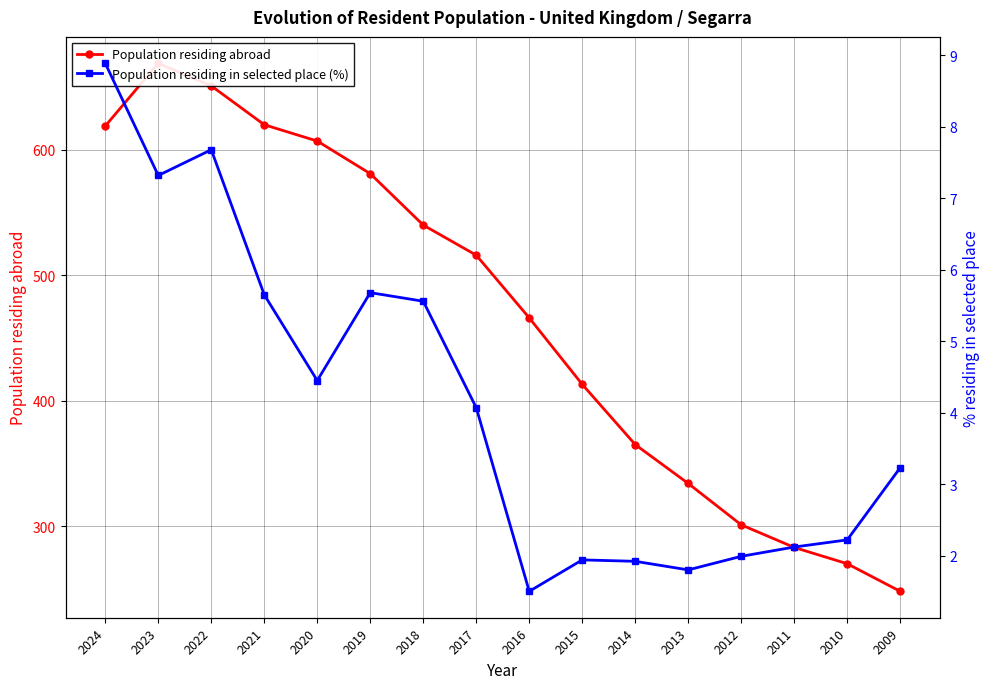

What is the total value across all series at 2018?

545.6